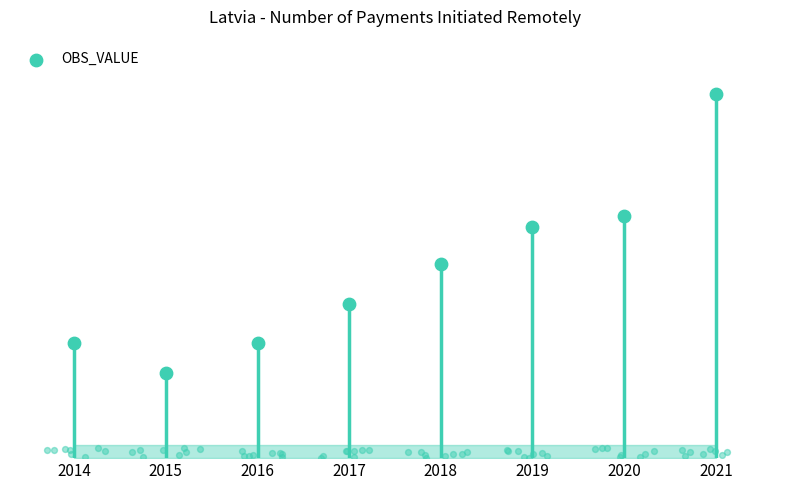

What is the ratio of the value at 2014 to the value at 2020?

0.5